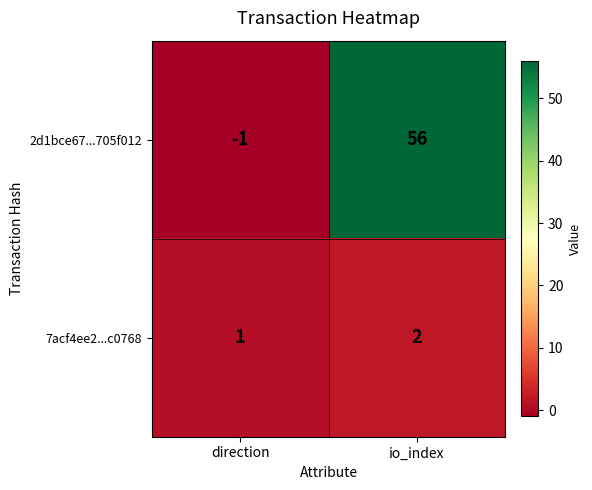

List the series in order of their overall mean, highest first.

2d1bce67...705f012, 7acf4ee2...c0768